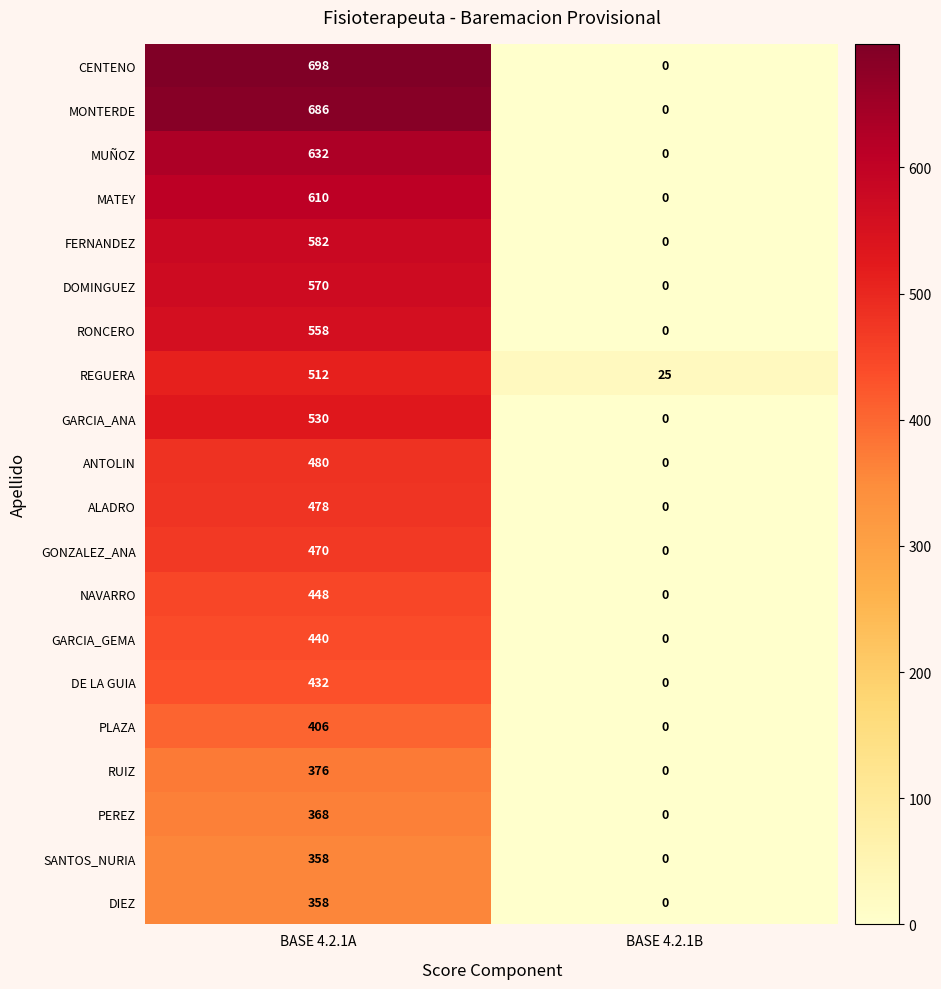

Which series changed the most between BASE 4.2.1A and BASE 4.2.1B?

CENTENO